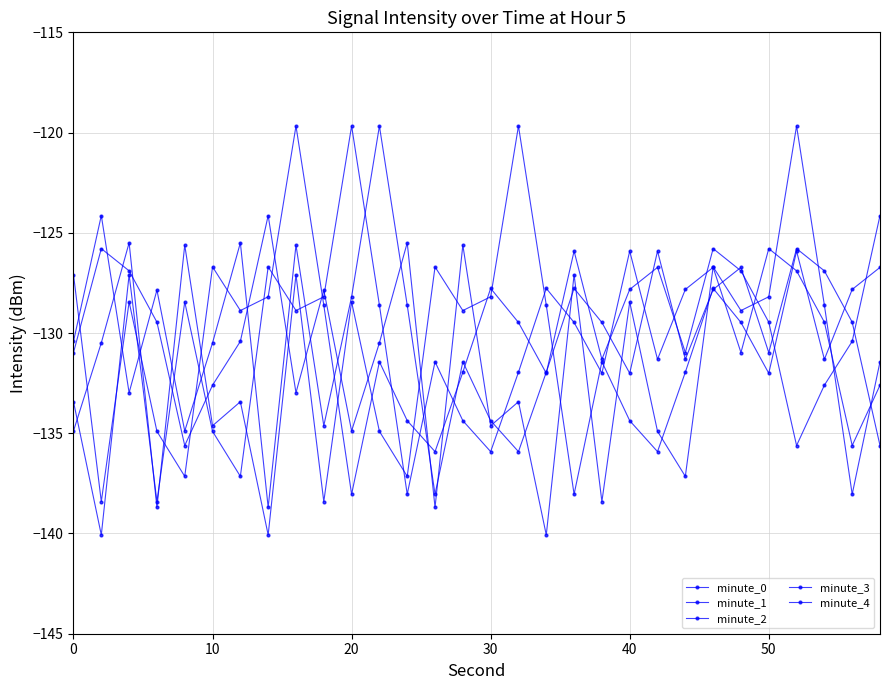

True or false: minute_2 has more than 0 points higher than both neighbors.

True